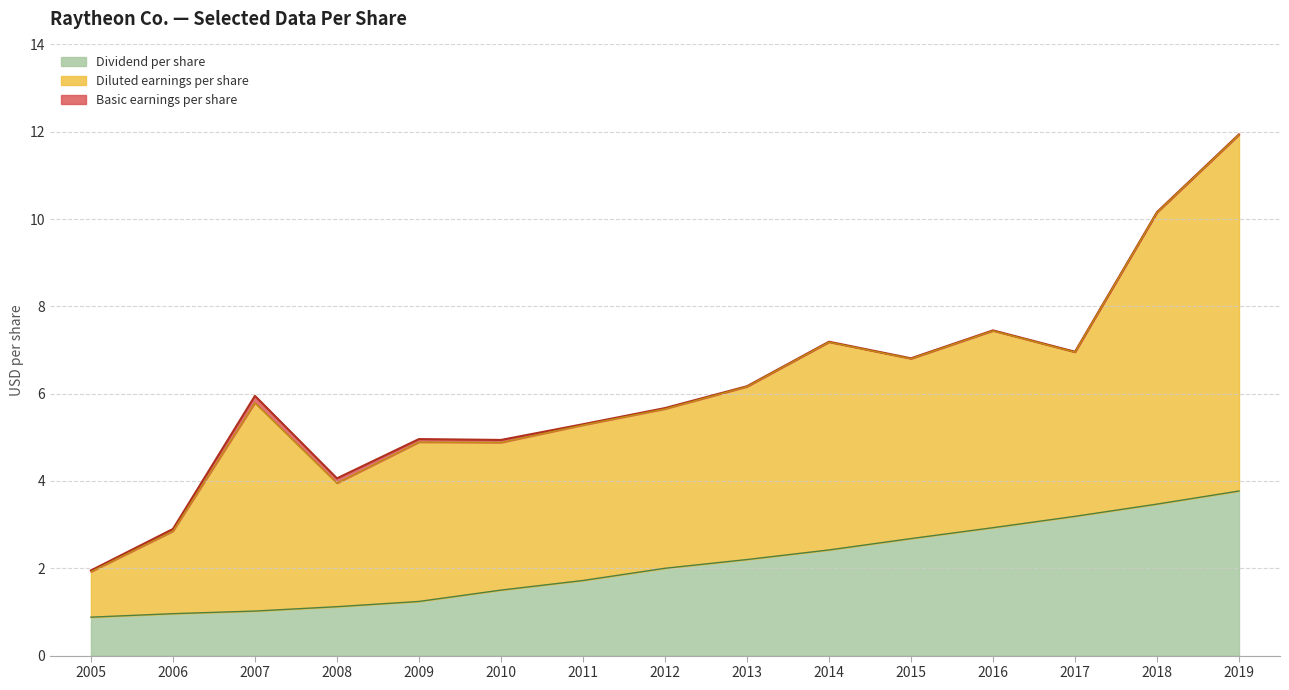

What is the approximate value of Dividend per share at 2017?

3.2